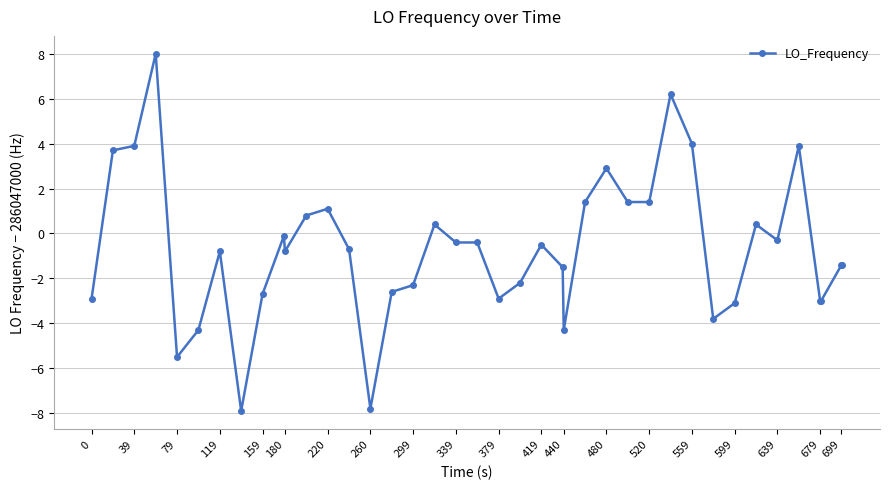

Does the chart display data point markers on the line(s)?

Yes